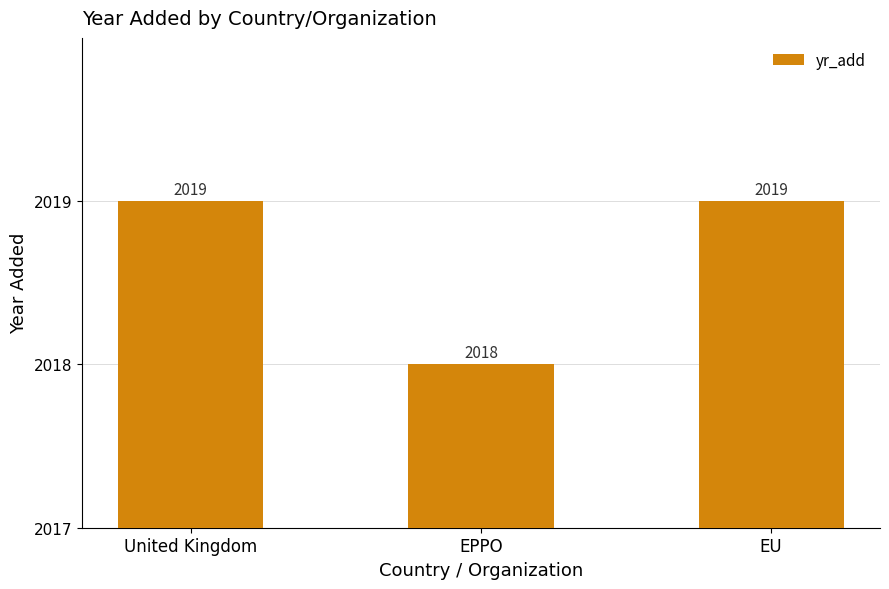

What is the label of the 3rd bar from the right?

United Kingdom